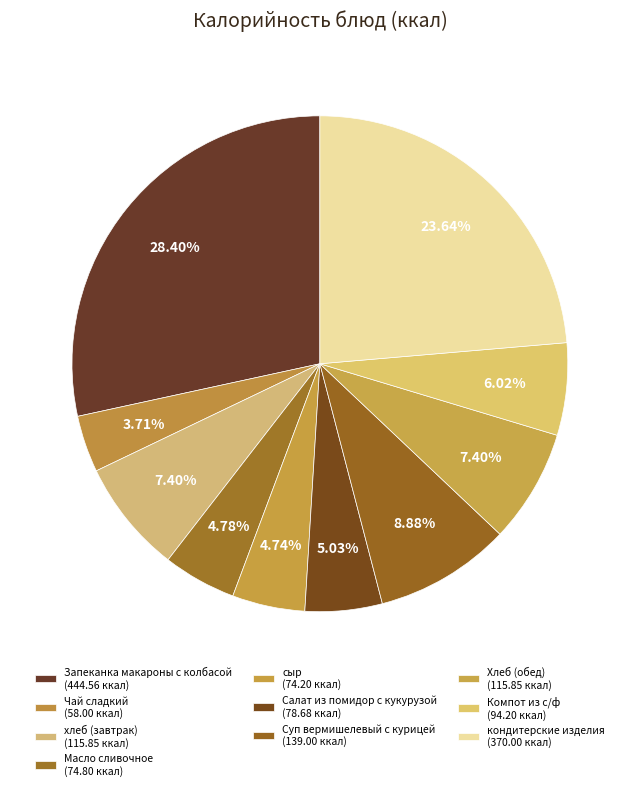

Approximately how many times larger is the value at Хлеб (обед) compared to Запеканка макароны с колбасой?

0.3